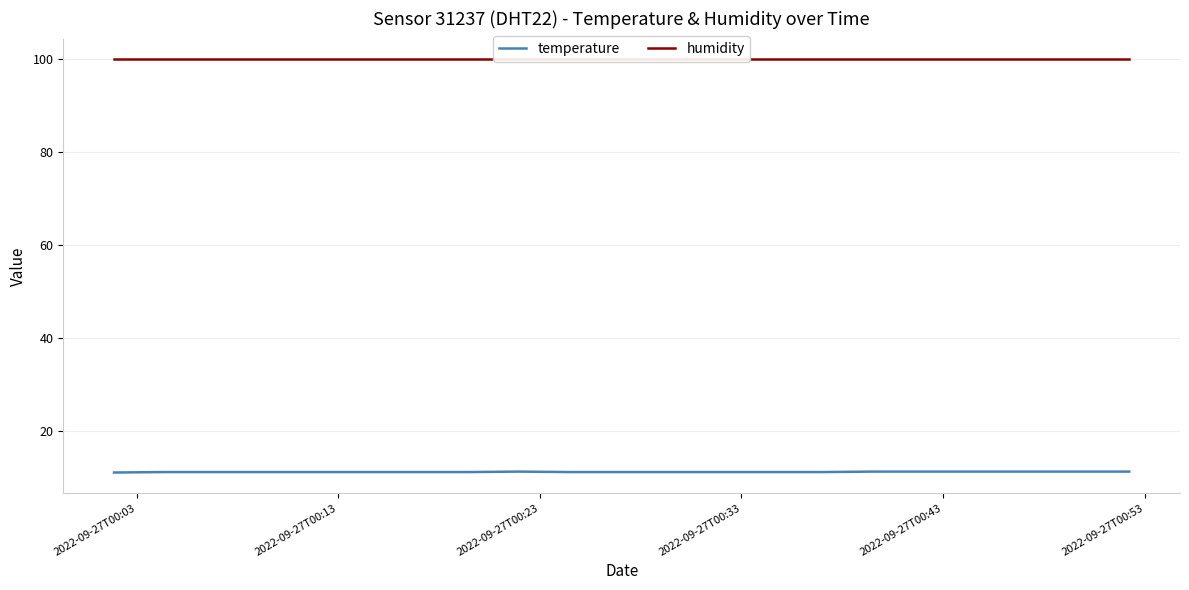

What is the highest value of the temperature series?

11.2